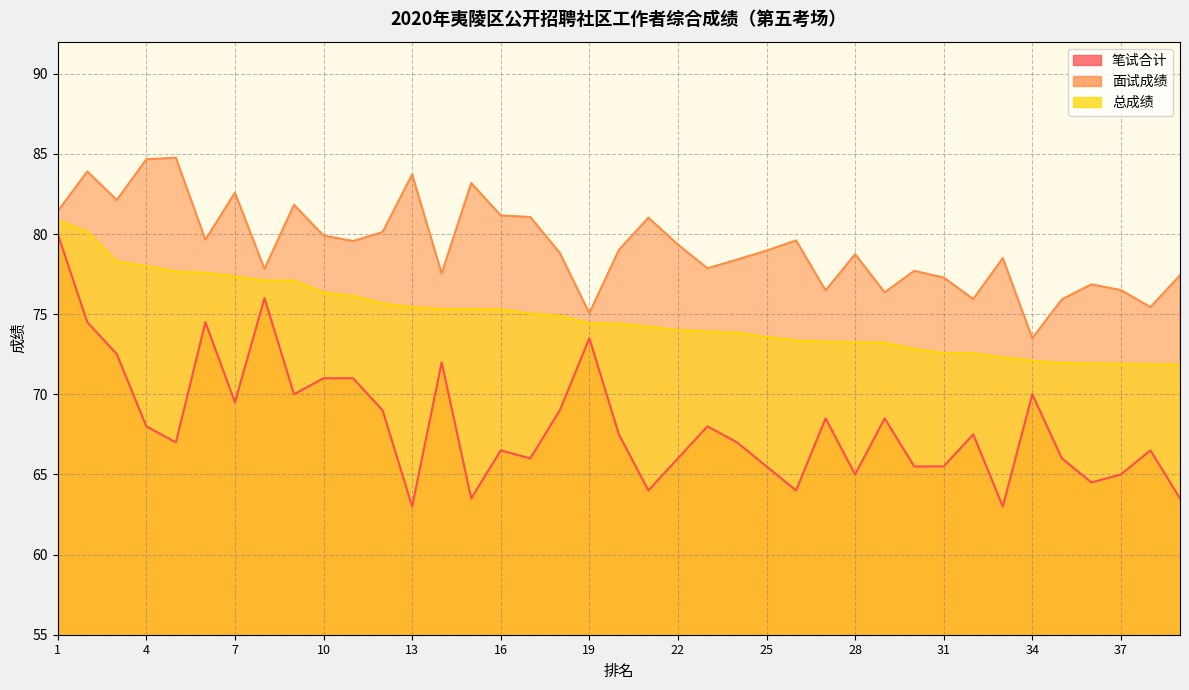

What is the spread (max minus min) of values at 14?

5.5